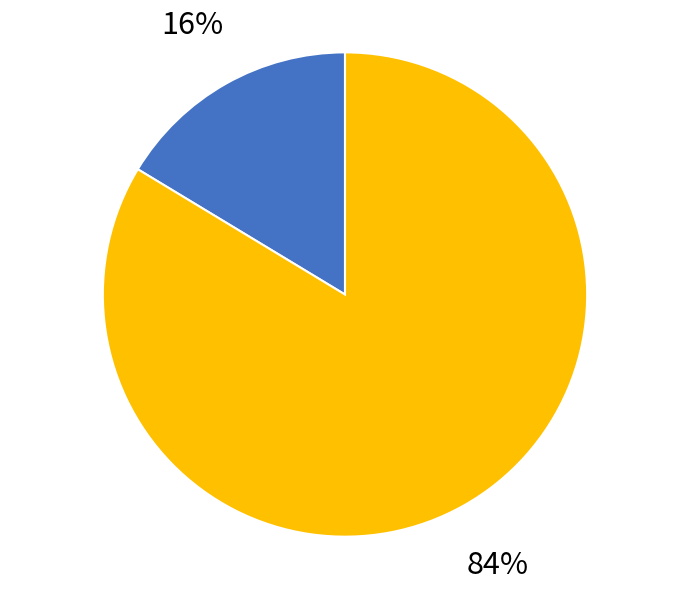

Is there a majority slice in this chart?

Yes